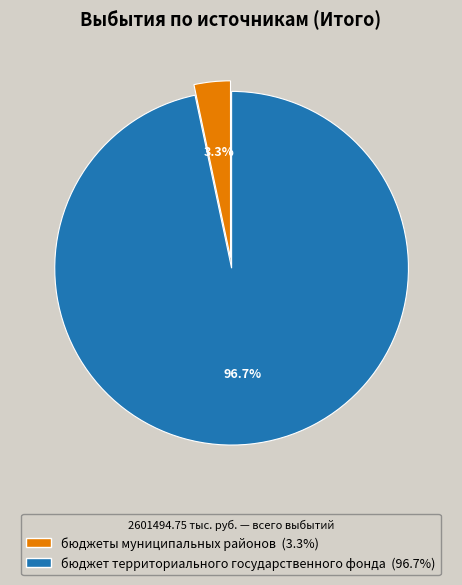

Rank the categories by value from lowest to highest.

бюджеты муниципальных районов, бюджет территориального государственного фонда